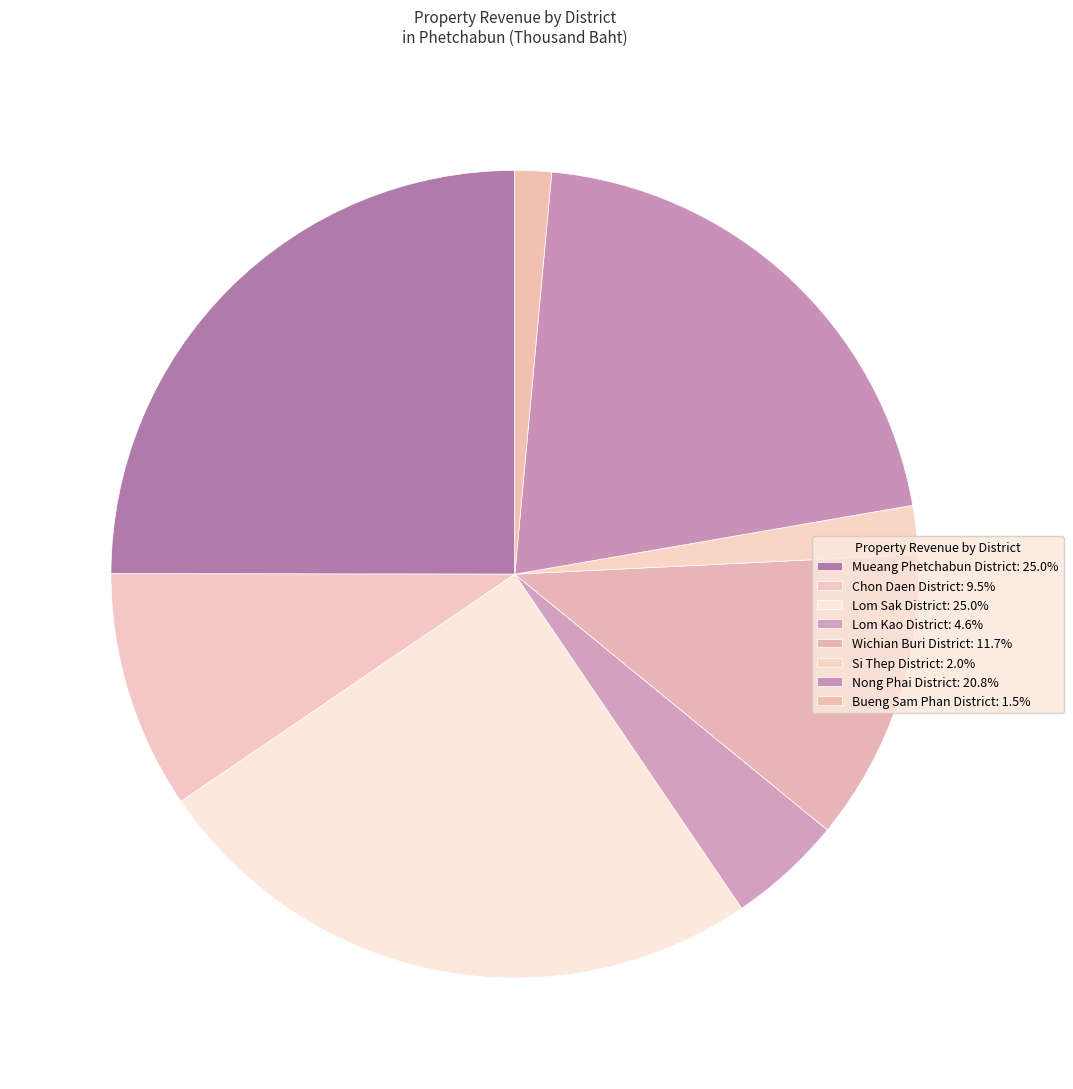

The Wichian Buri District slice represents 12% of the pie. True or false?

True